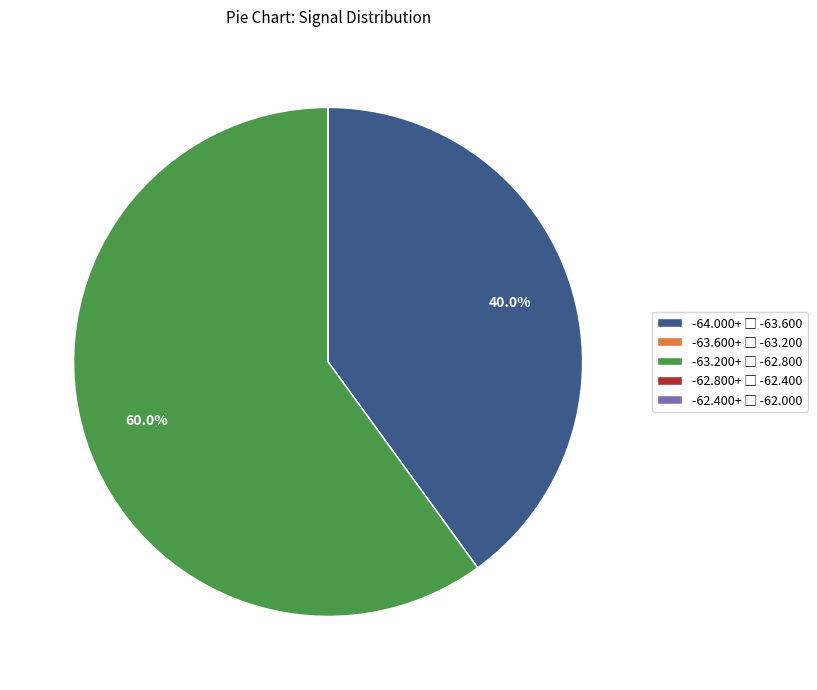

Is there any slice that represents more than half of the pie?

Yes